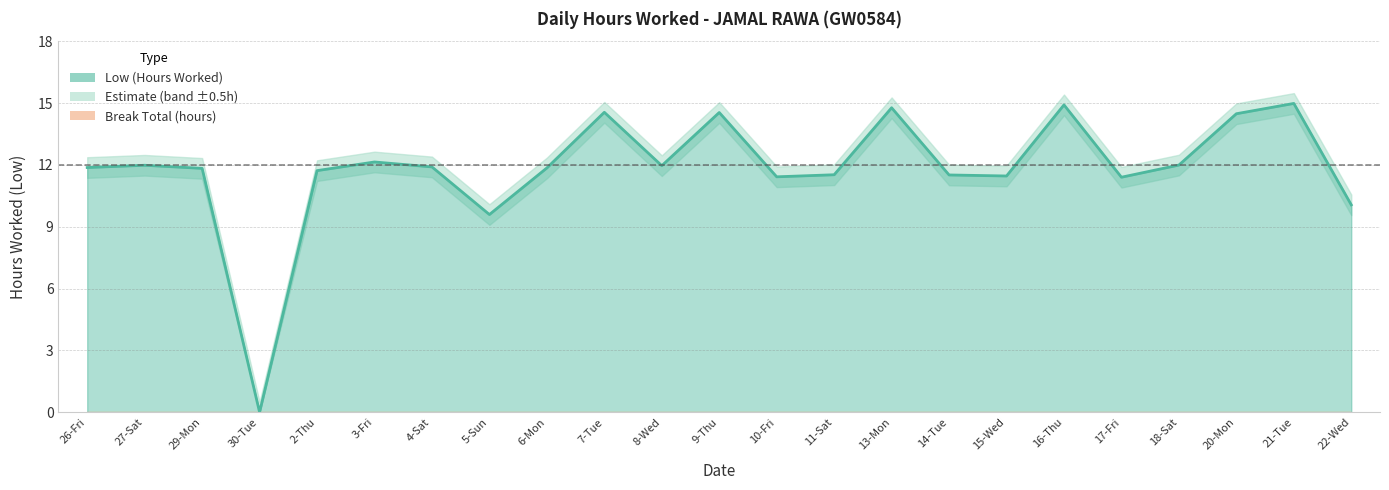

Does the chart display data point markers on the line(s)?

No